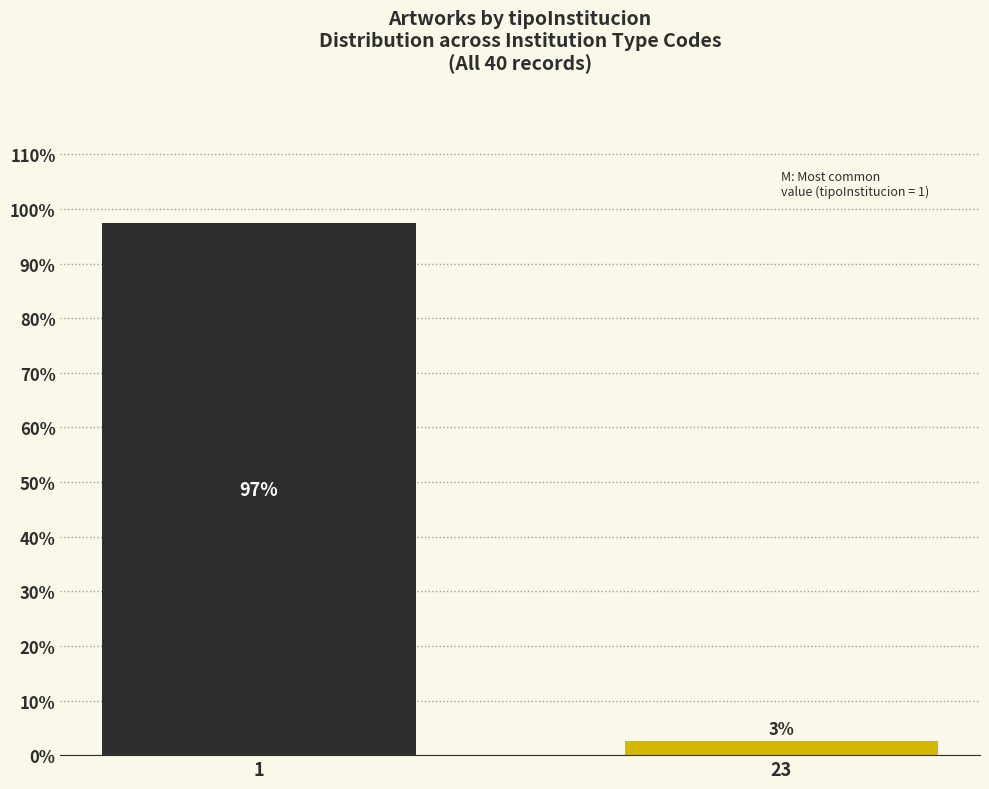

Which category has the lowest value across all series?

23